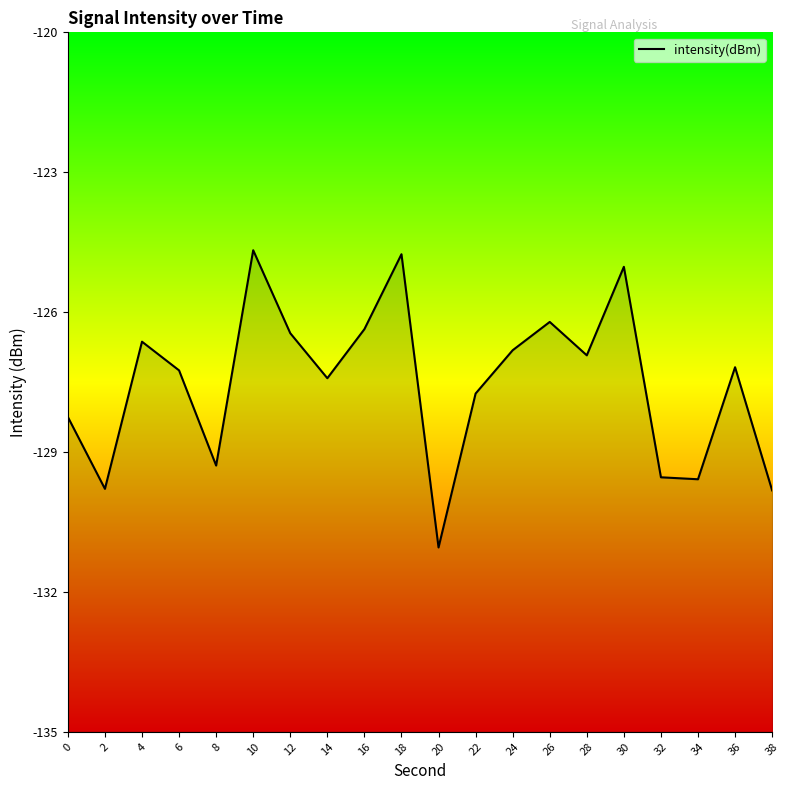

The value at 26 is -189.3. True or false?

False